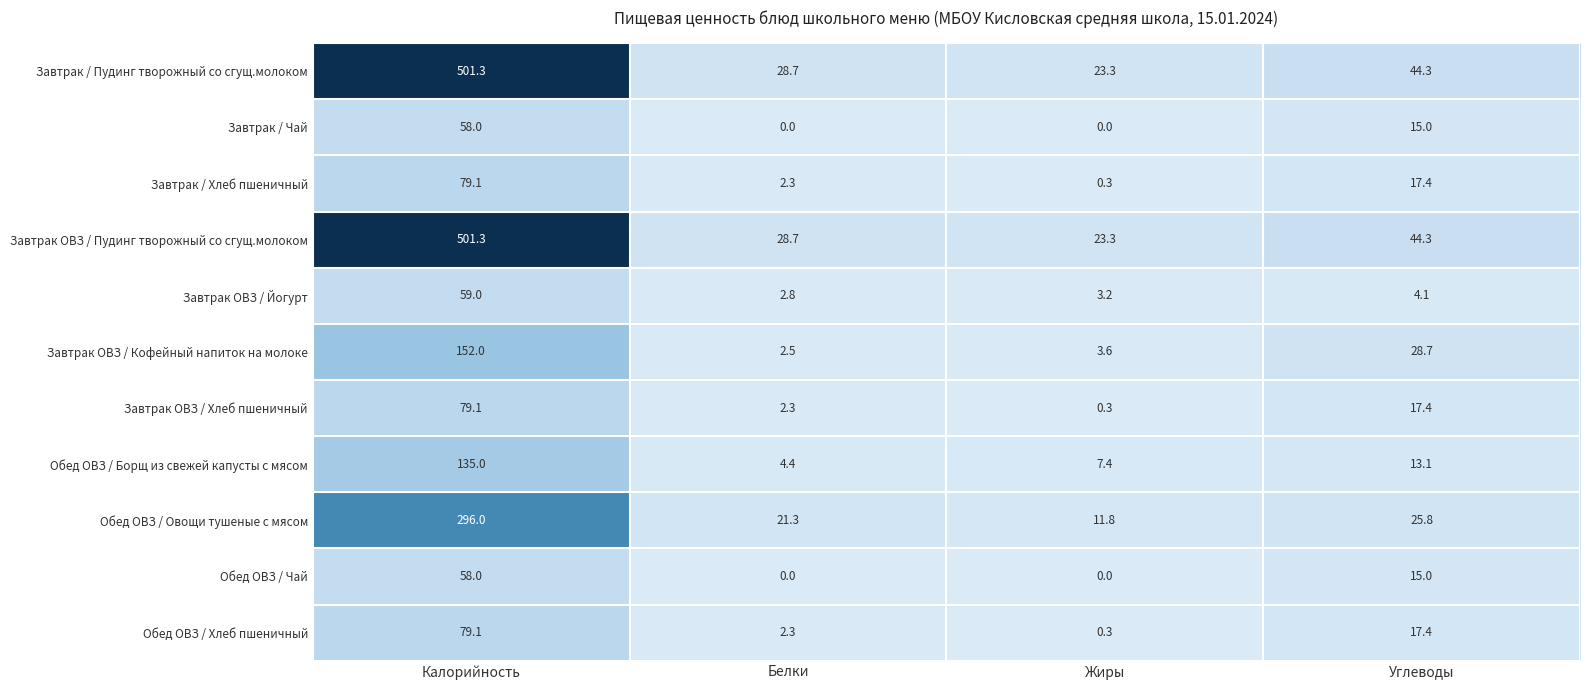

What is the difference between the maximum and minimum values in the Обед ОВЗ / Борщ из свежей капусты с мясом series?

130.6